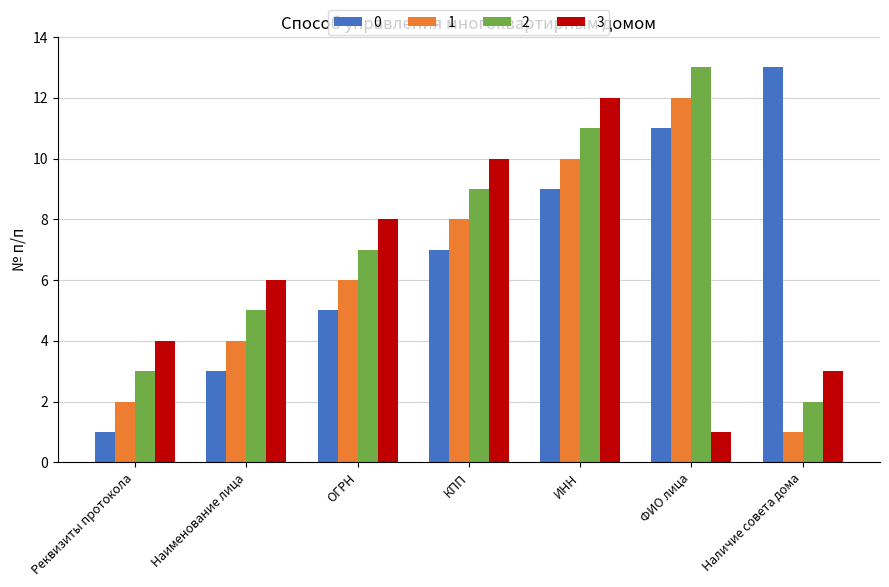

Reading left to right, transcribe all the data shown in this chart.

0: Реквизиты протокола=1	Наименование лица=3	ОГРН=5	КПП=7	ИНН=9	ФИО лица=11	Наличие совета дома=13
1: Реквизиты протокола=2	Наименование лица=4	ОГРН=6	КПП=8	ИНН=10	ФИО лица=12	Наличие совета дома=1
2: Реквизиты протокола=3	Наименование лица=5	ОГРН=7	КПП=9	ИНН=11	ФИО лица=13	Наличие совета дома=2
3: Реквизиты протокола=4	Наименование лица=6	ОГРН=8	КПП=10	ИНН=12	ФИО лица=1	Наличие совета дома=3